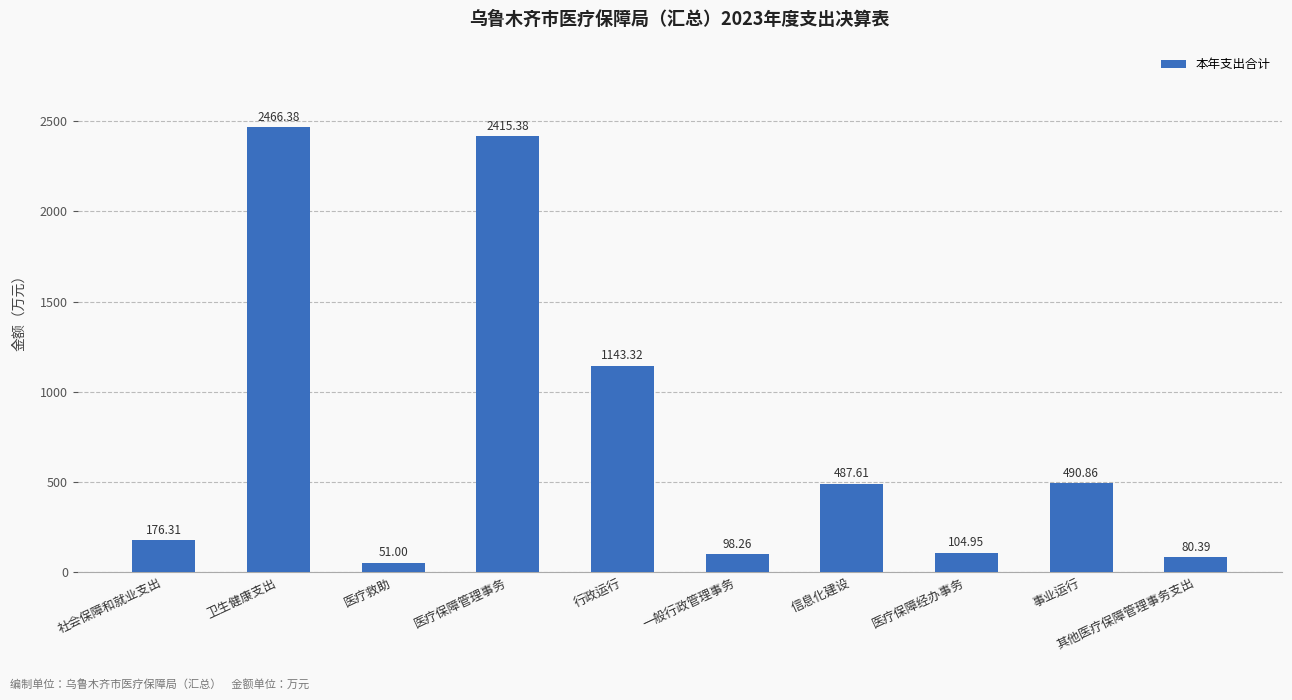

What position from the left is 医疗救助?

3